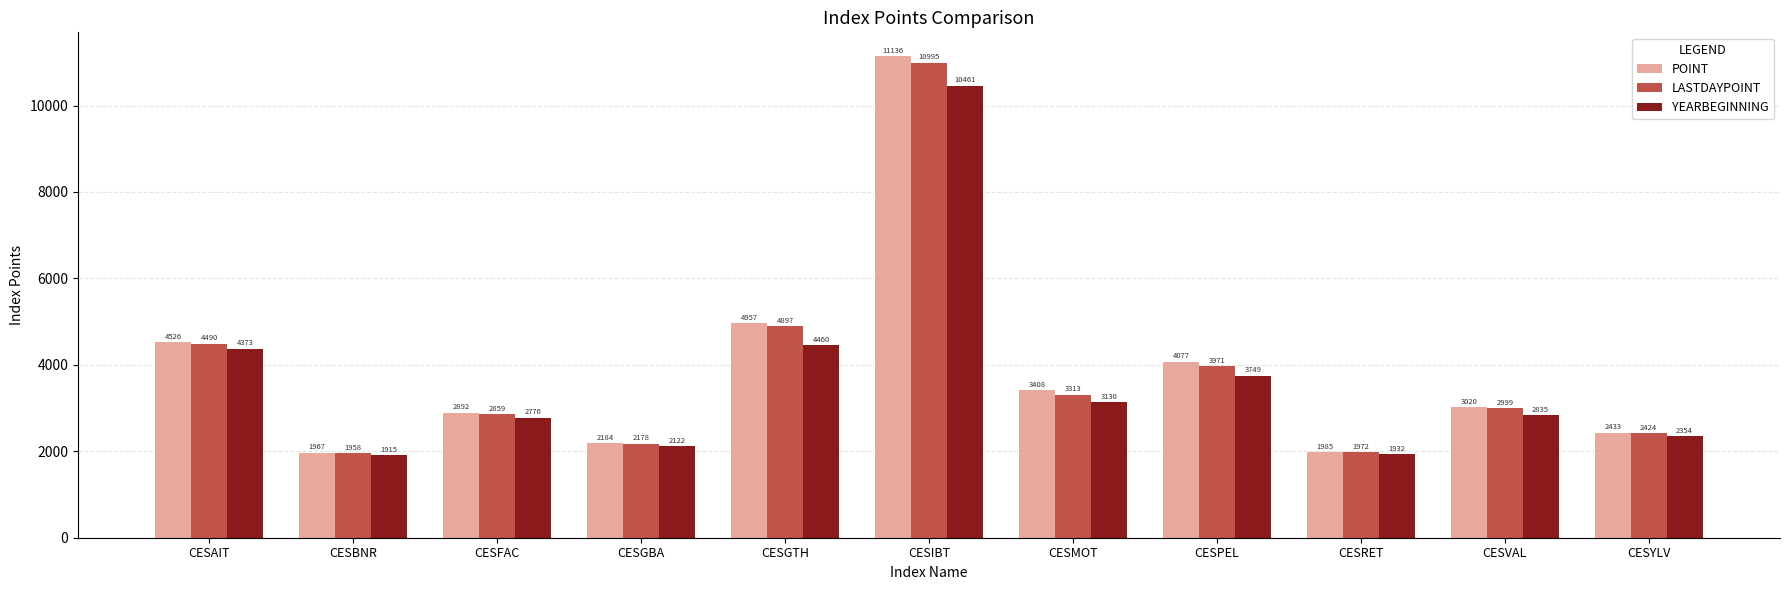

What is the smallest value displayed?

1914.5